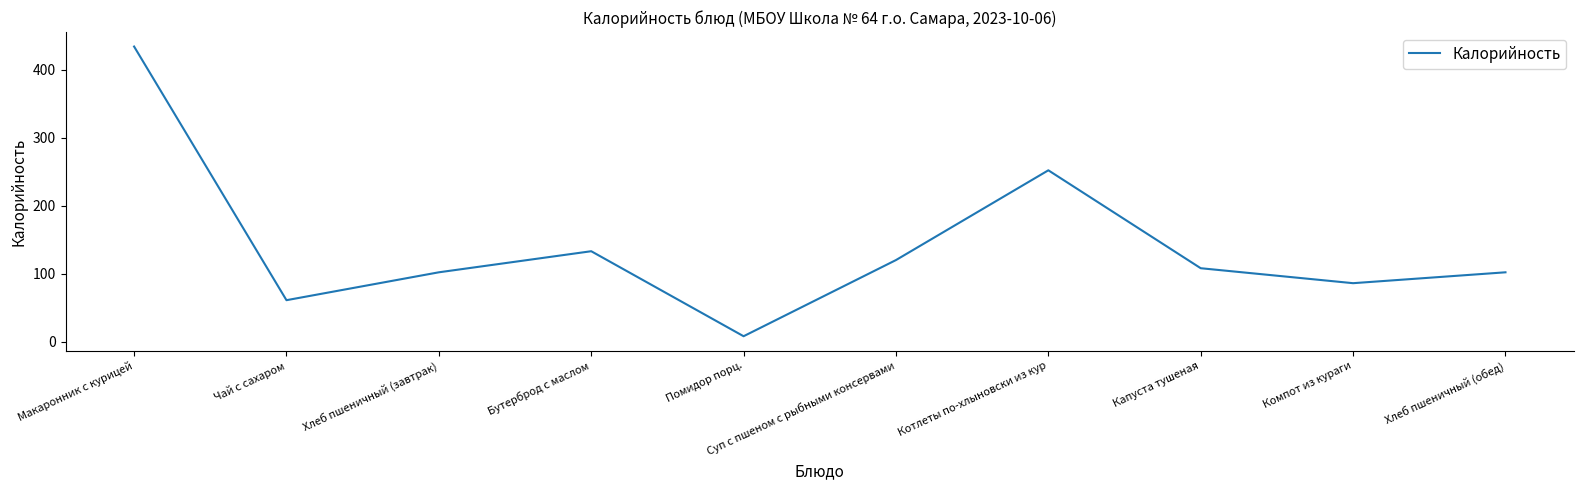

What is the difference between the maximum and minimum values?

426